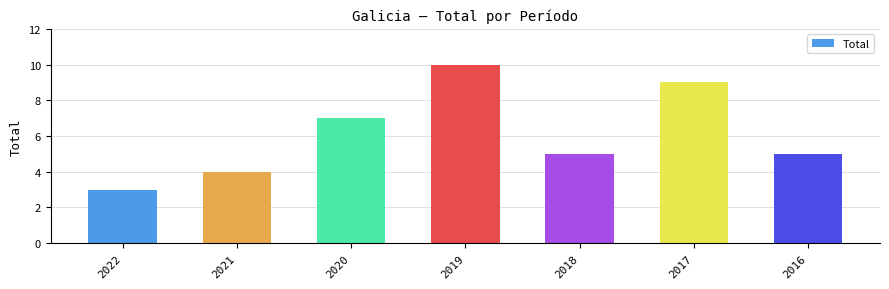

Count the number of data series in this chart.

1